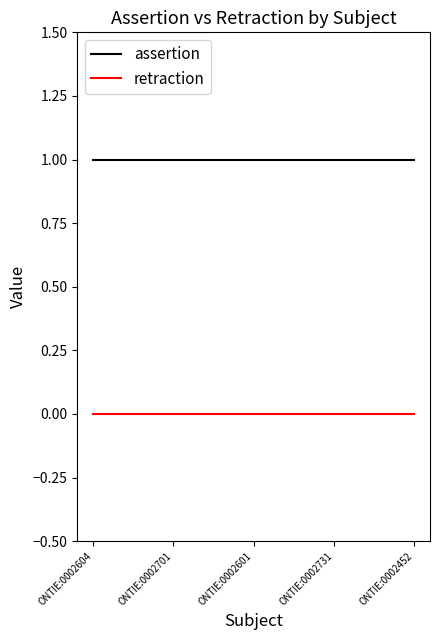

Does the chart have visible grid lines?

No